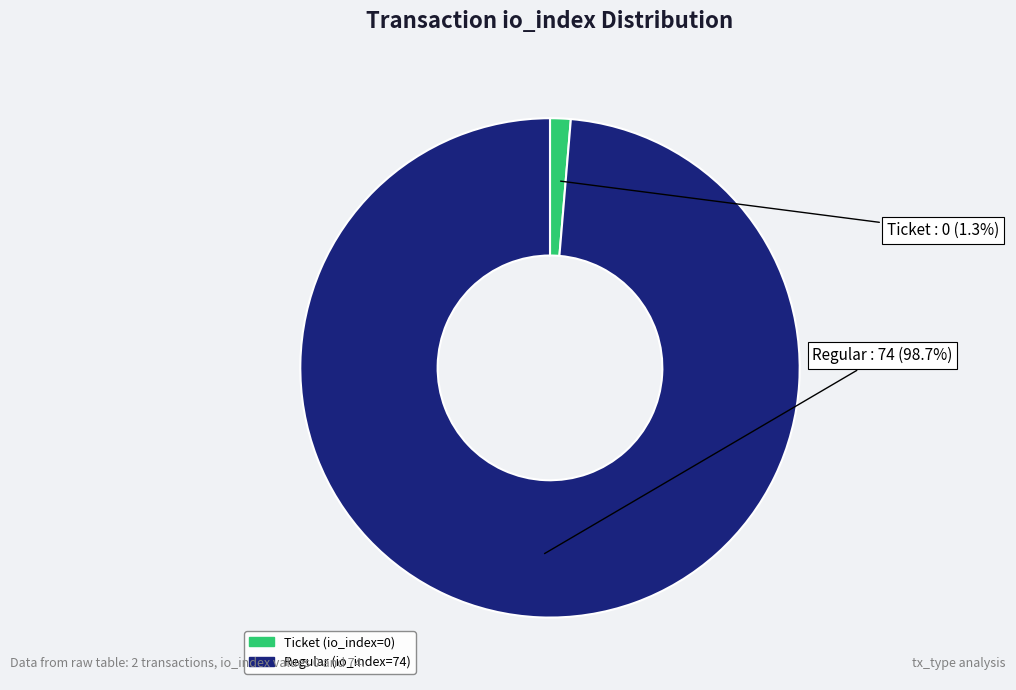

To the nearest percent, what is the average slice percentage?

50%